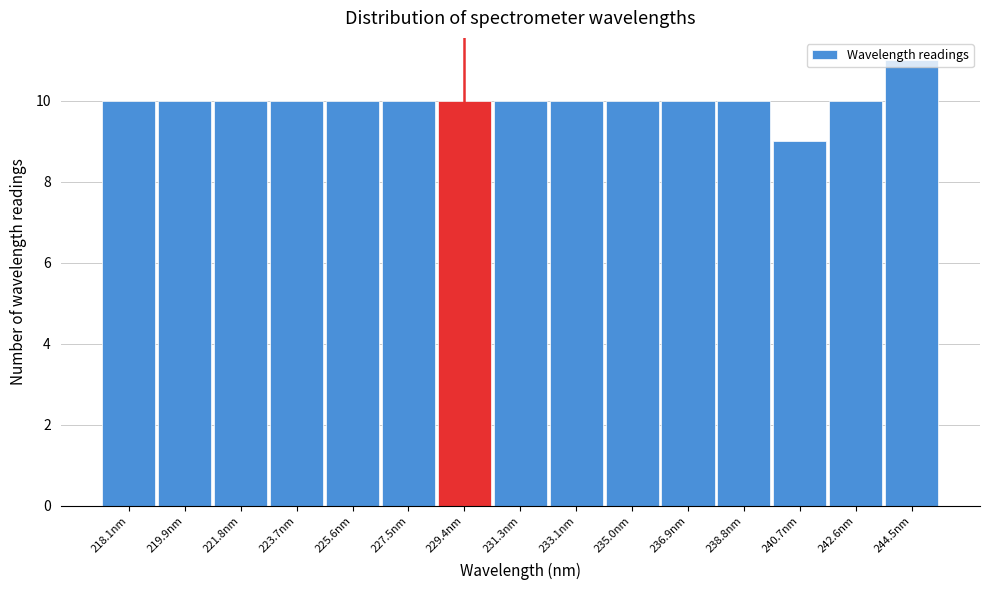

What is the ratio of the value at 227.5nm to the value at 221.8nm?

1.0